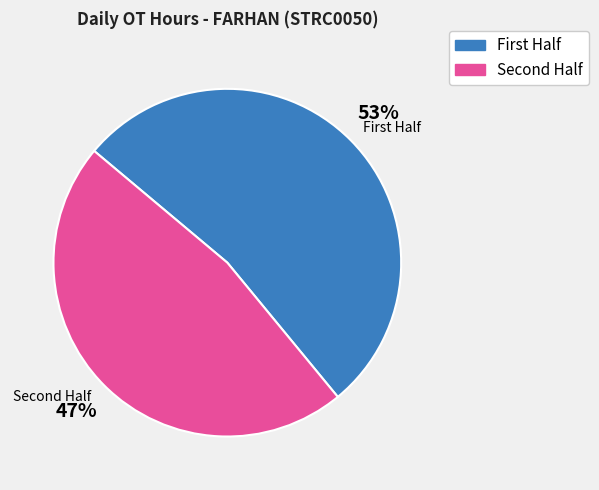

True or false: 19 Fri accounts for 23% of the total.

False